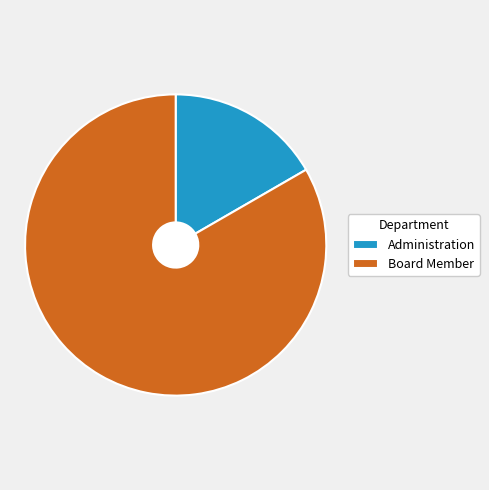

Is it true that Administration is 17% of the pie?

True